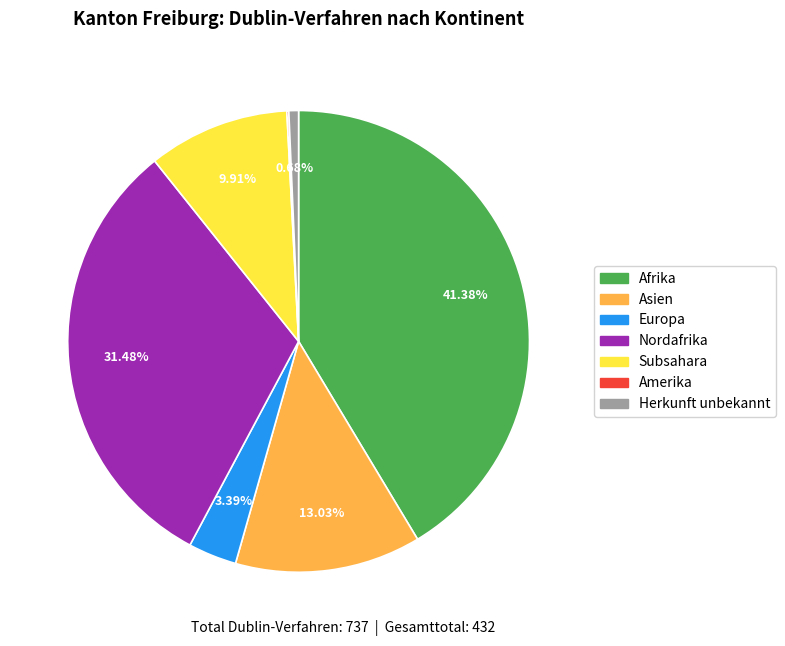

Which has a higher value, Herkunft unbekannt or Subsahara?

Subsahara